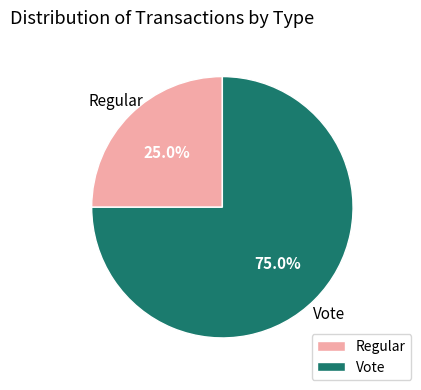

Is there a majority slice in this chart?

Yes